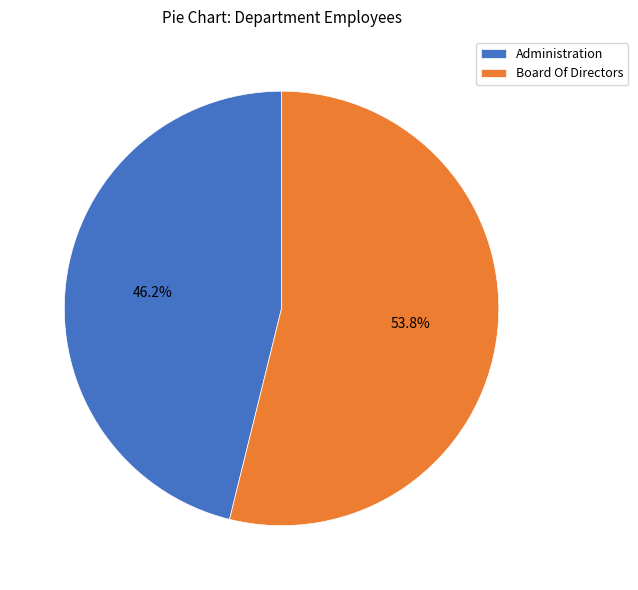

Approximately how many times larger is the value at Administration compared to Board Of Directors?

0.9